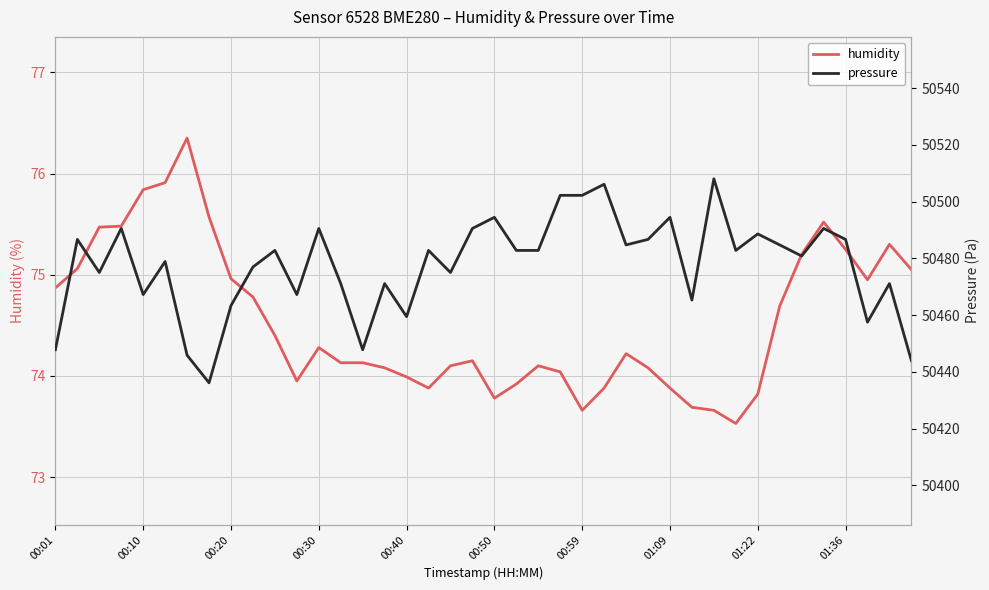

Is it true that humidity equals 33.0 at 00:01?

False